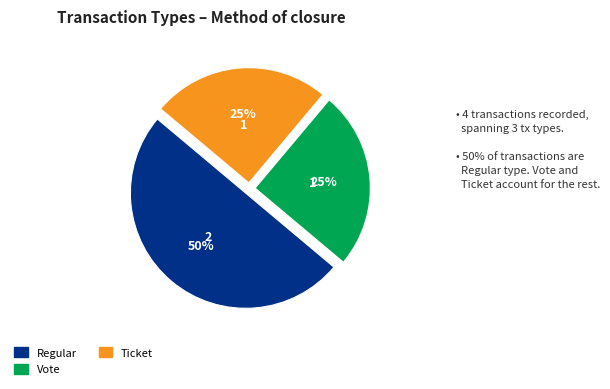

To the nearest percent, what is the average slice percentage?

33%